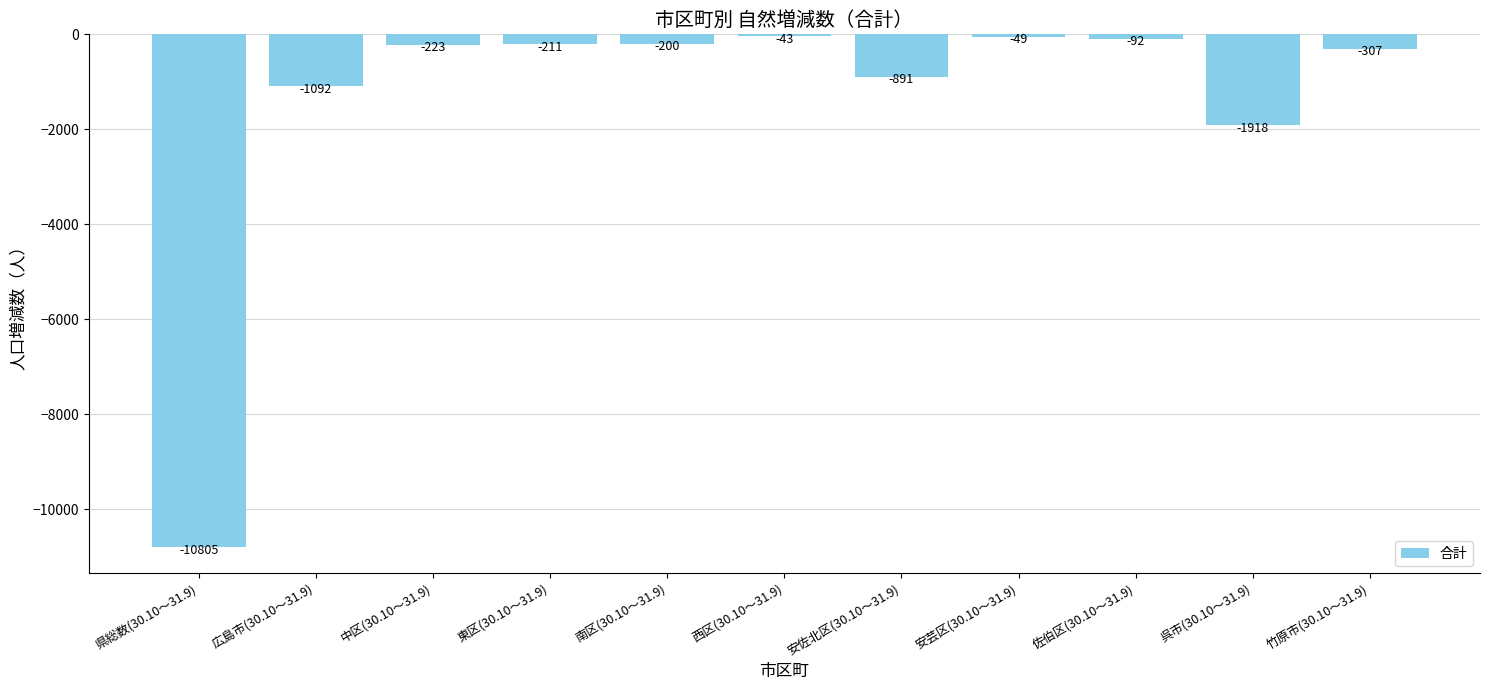

Does the chart contain stacked bars?

No